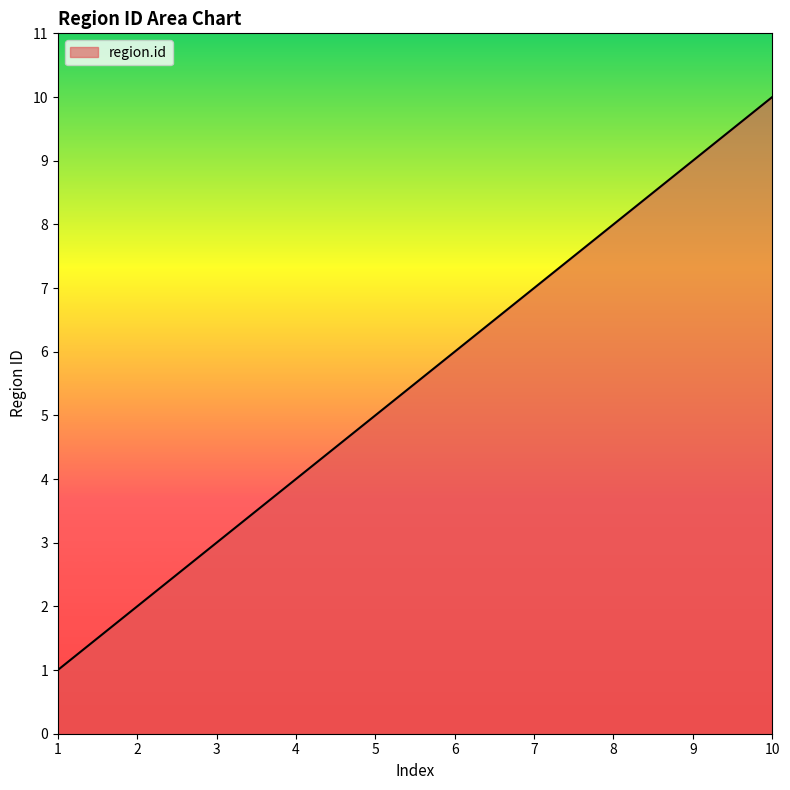

Which has a higher value, 8 or 2?

8